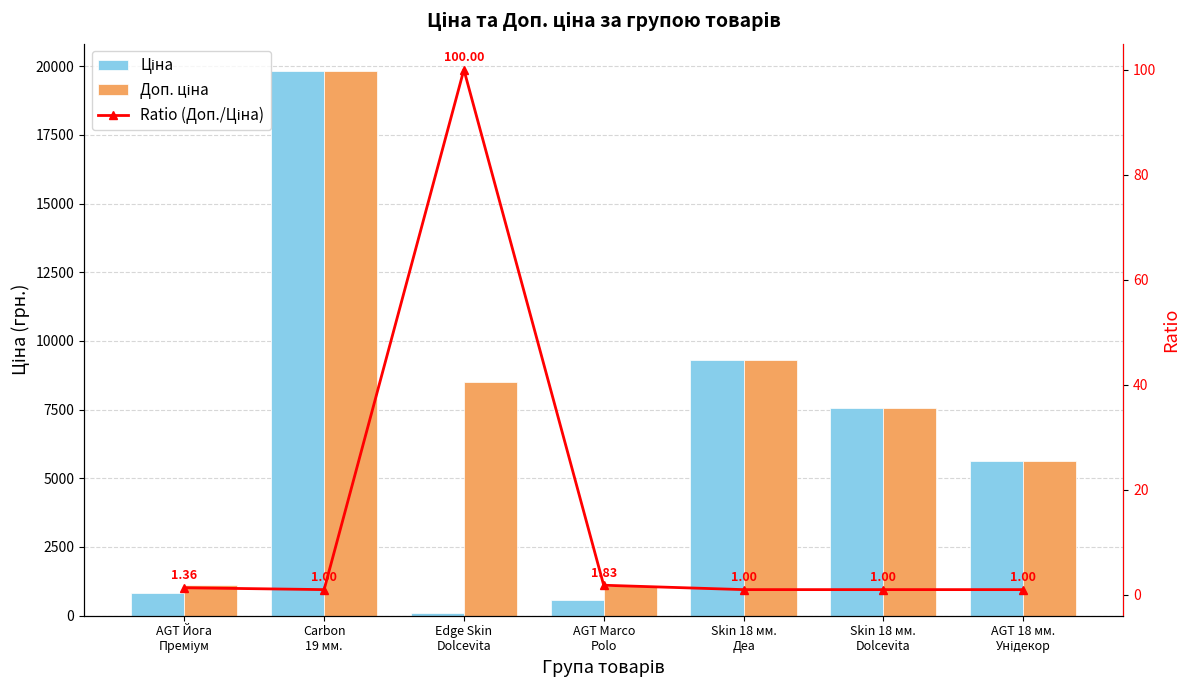

What is the sum of all Доп. ціна values?

53011.1